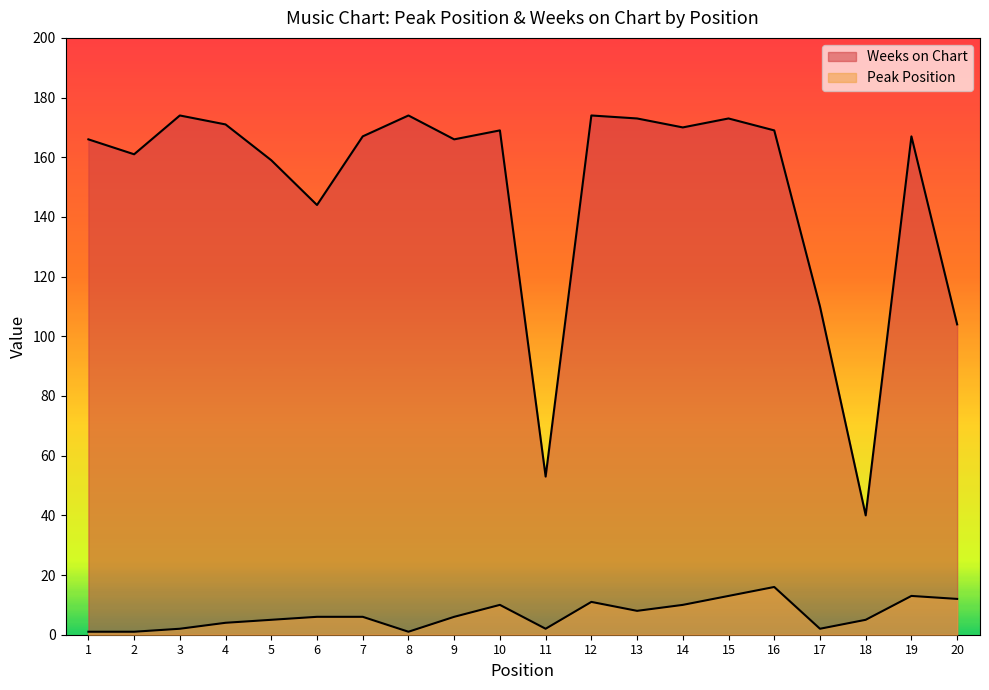

In Weeks on Chart, how many points are lower than both neighbors (excluding endpoints)?

6